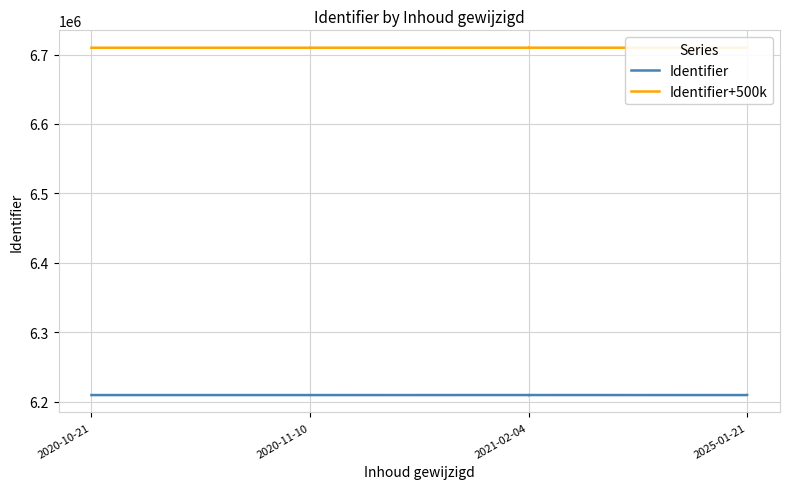

What is the sum of the Identifier+500k values at 11 and 9?

13419534